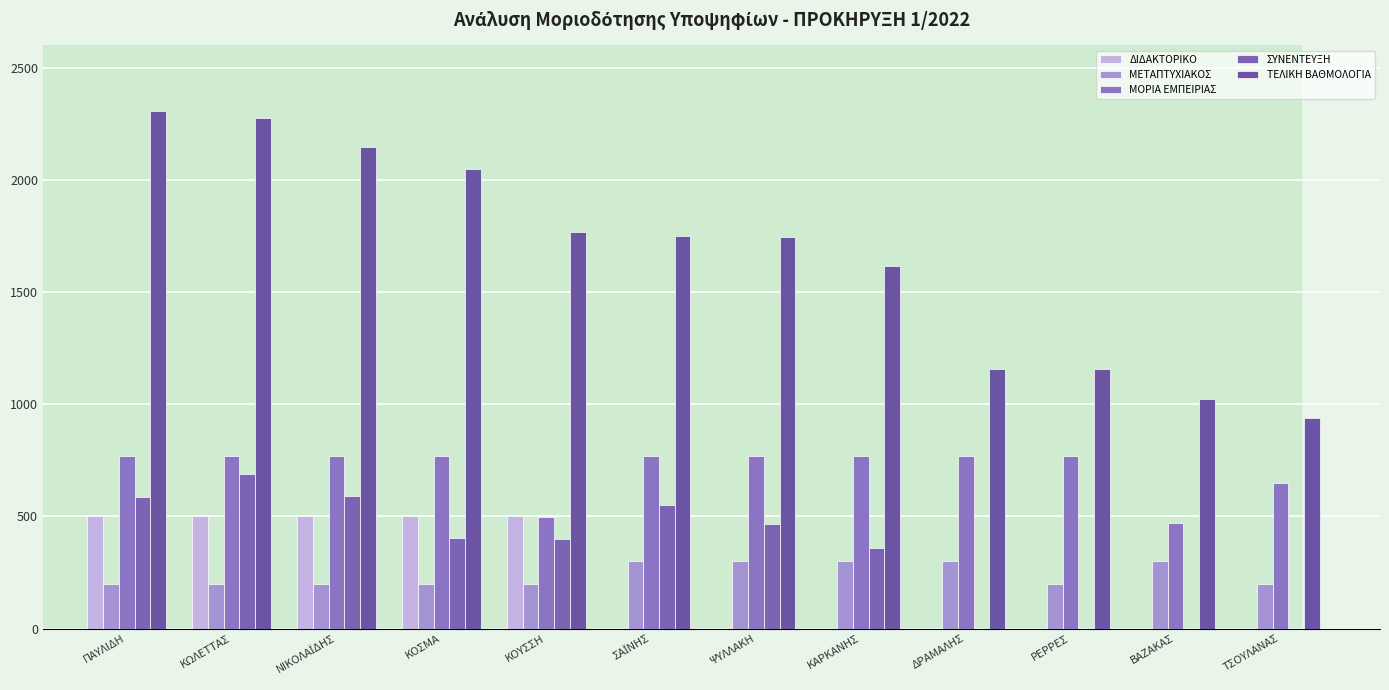

What is the average value of the ΜΕΤΑΠΤΥΧΙΑΚΟΣ series?

242